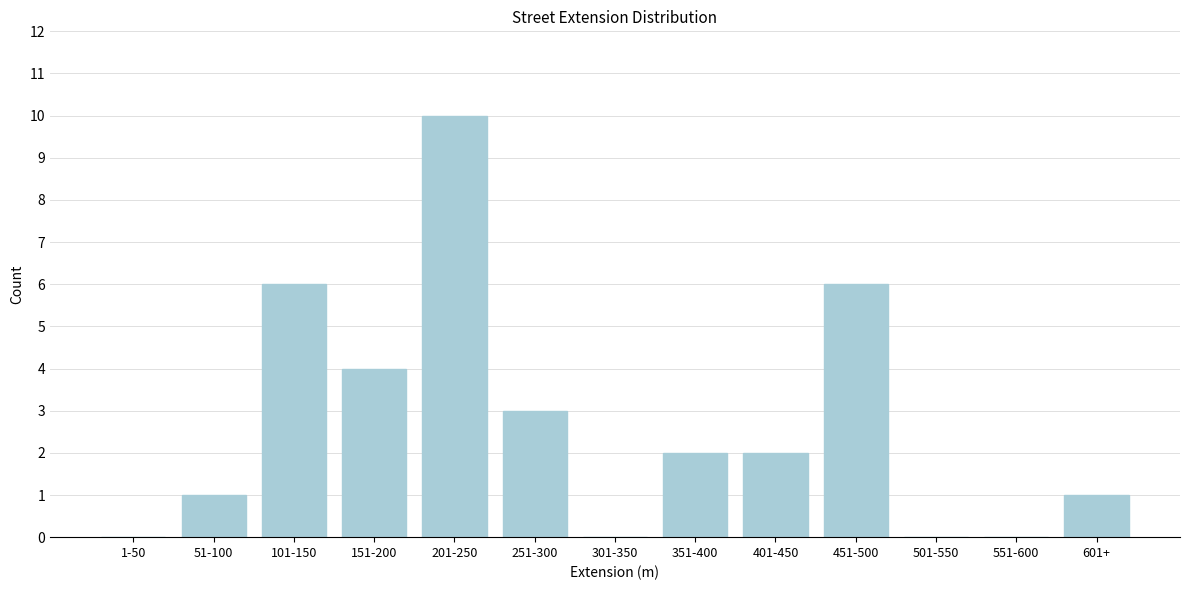

Reading left to right, transcribe all the data shown in this chart.

1-50=0	51-100=1	101-150=6	151-200=4	201-250=10	251-300=3	301-350=0	351-400=2	401-450=2	451-500=6	501-550=0	551-600=0	601+=1